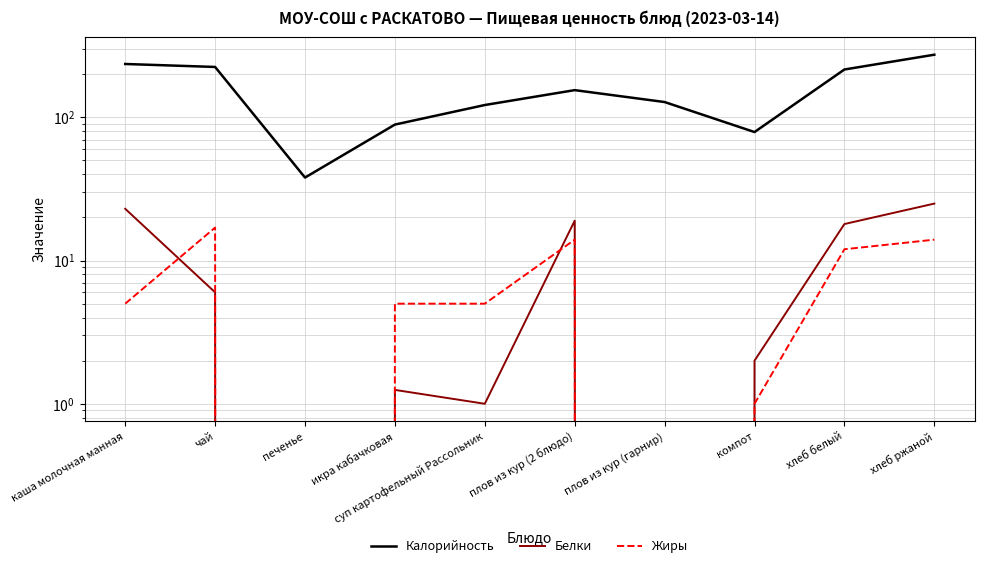

Which category has the highest value across all series?

хлеб ржаной